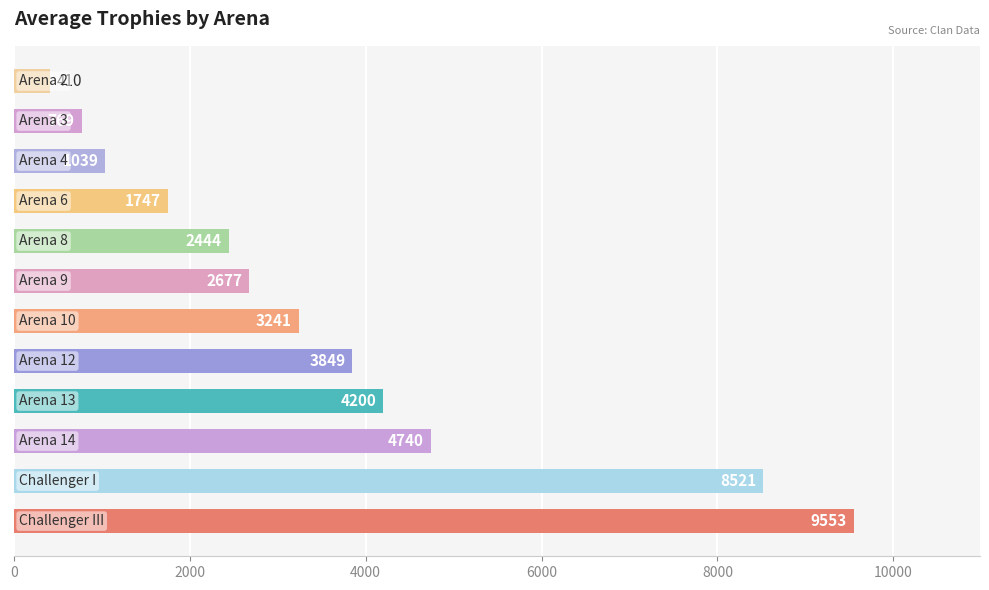

What is the minimum value shown in the chart?

410